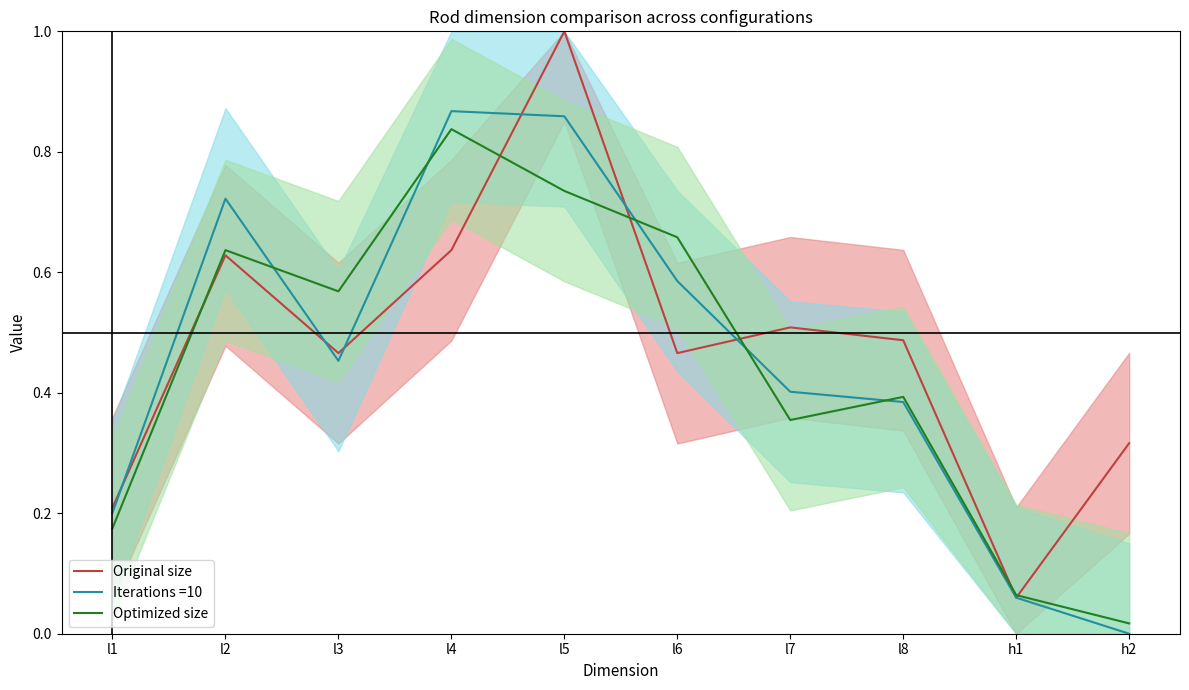

At which category is the sum across all series the highest?

l5